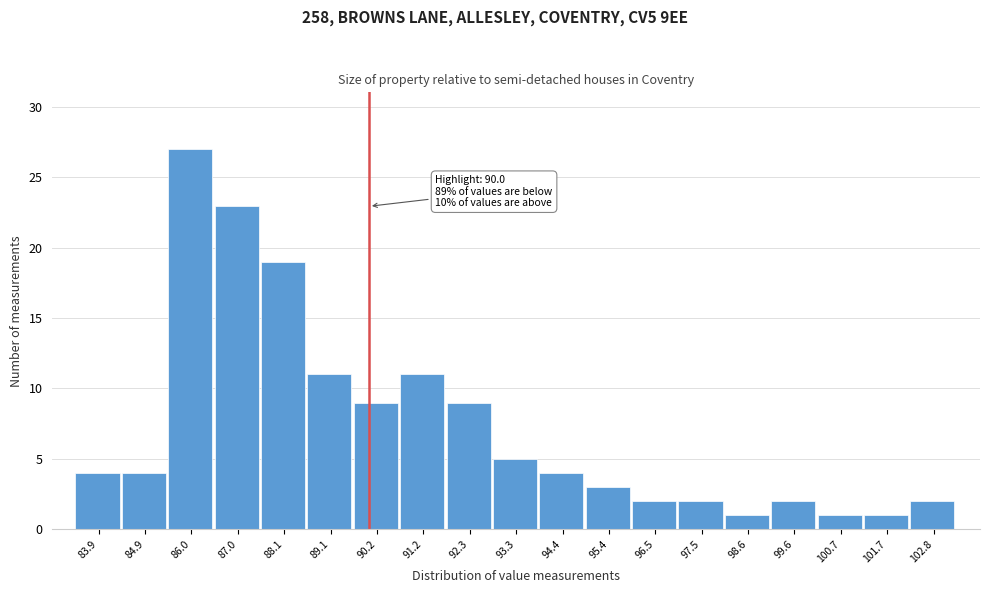

Over which range of the x-axis is the bar tallest?

85.4 to 86.6